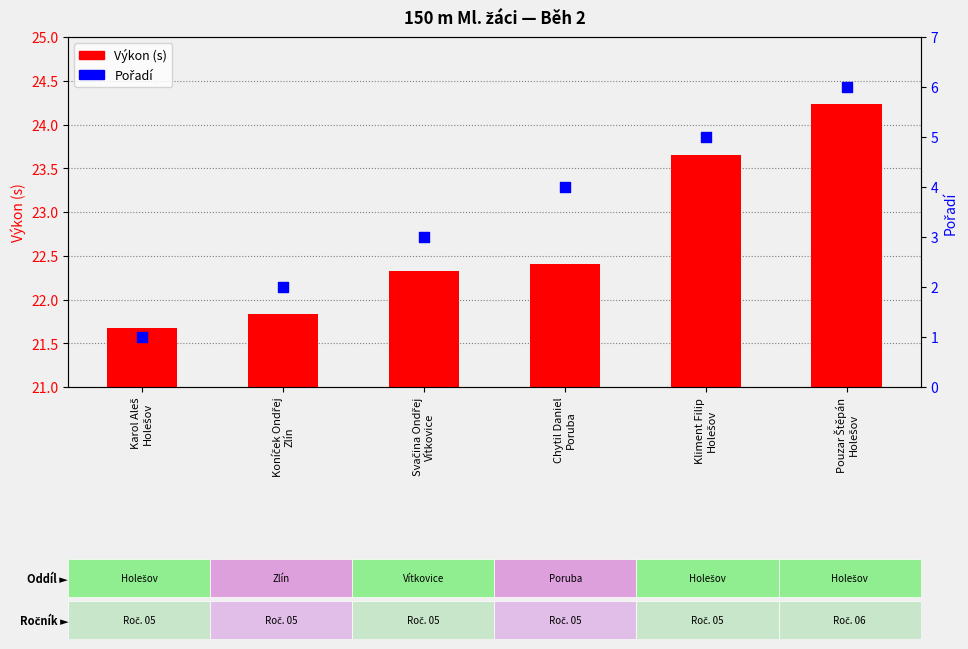

What is the total value across all series at Pouzar Štěpán
Holešov?

30.2